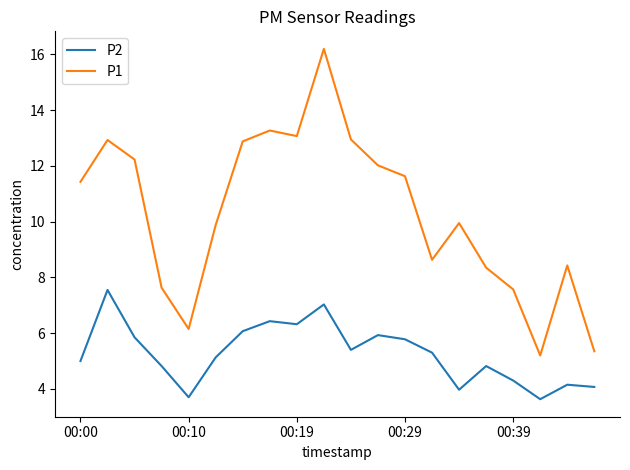

What are all the series names shown in the legend?

P2, P1